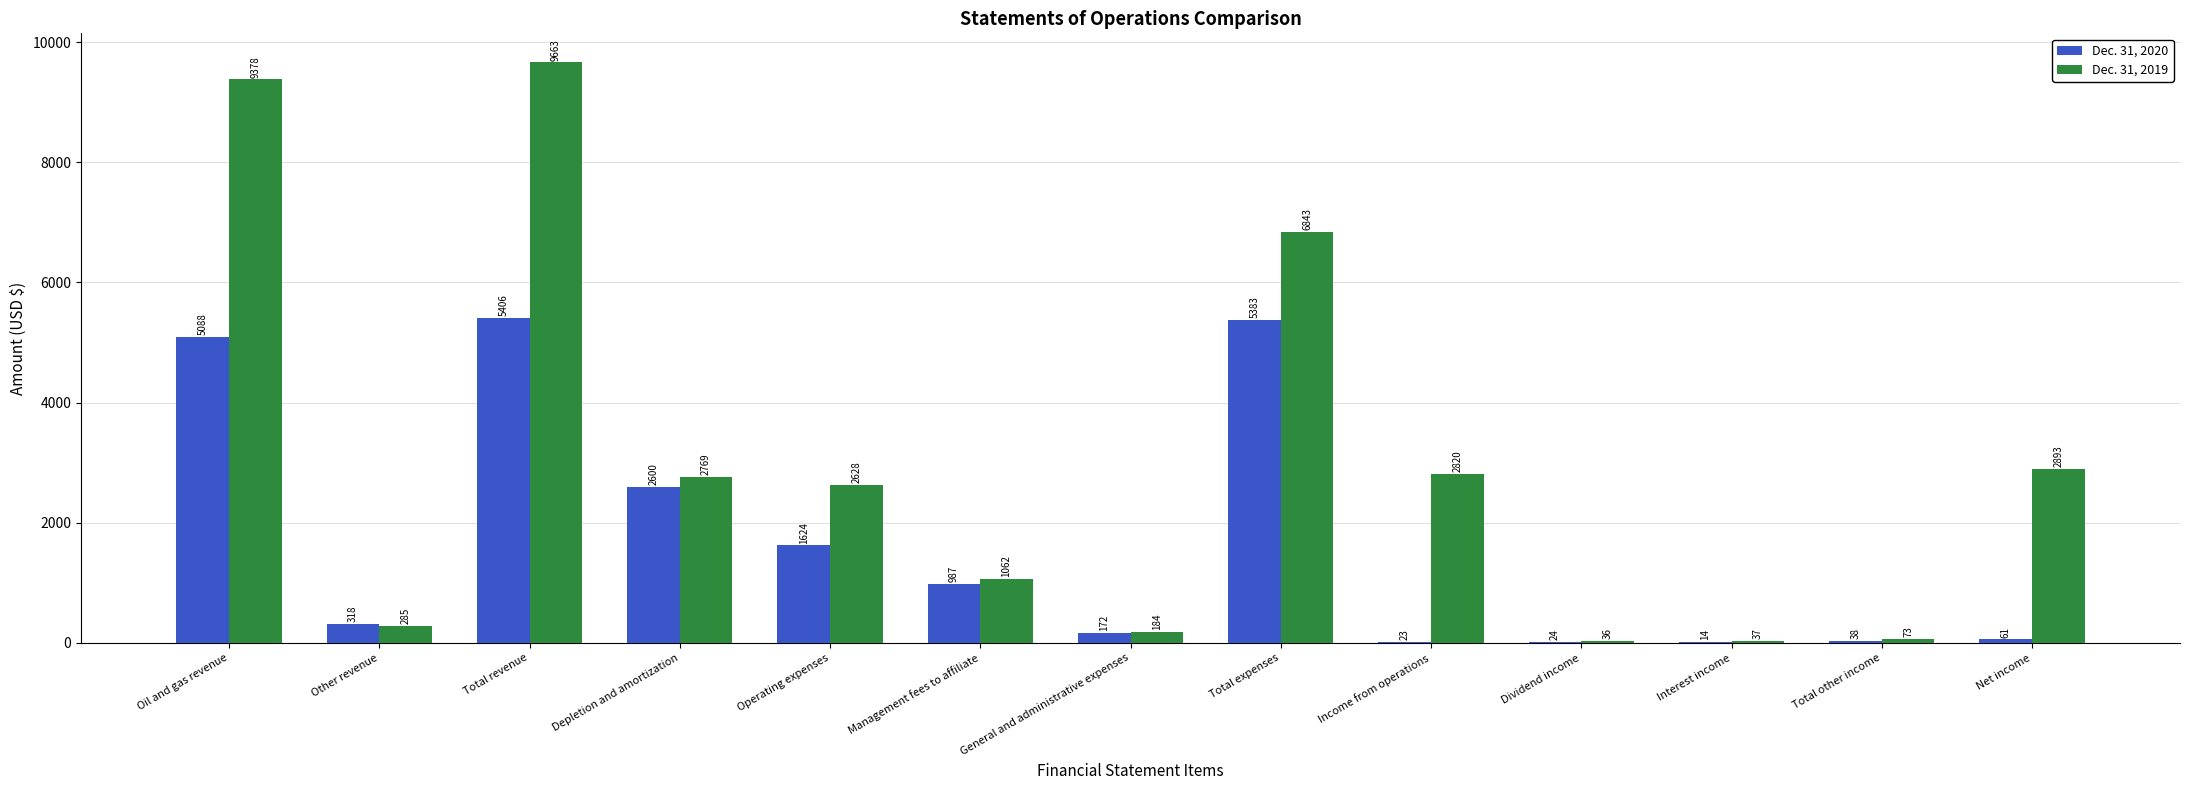

How many groups of bars are there?

13